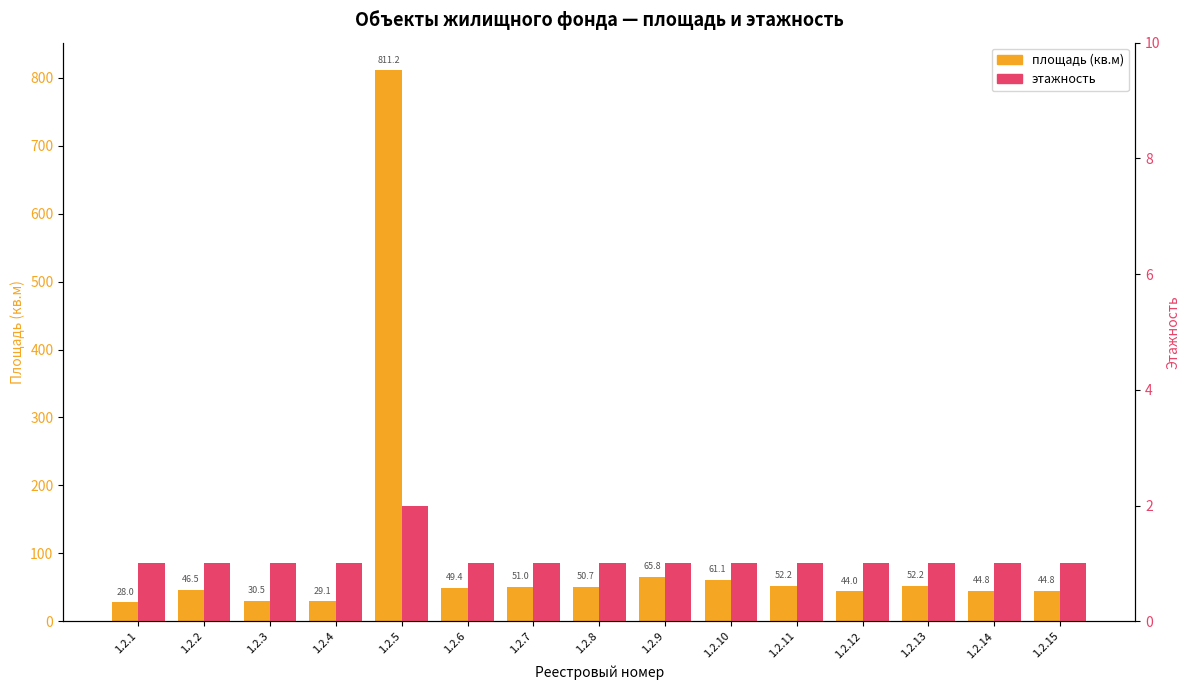

How many bars are there in total?

30